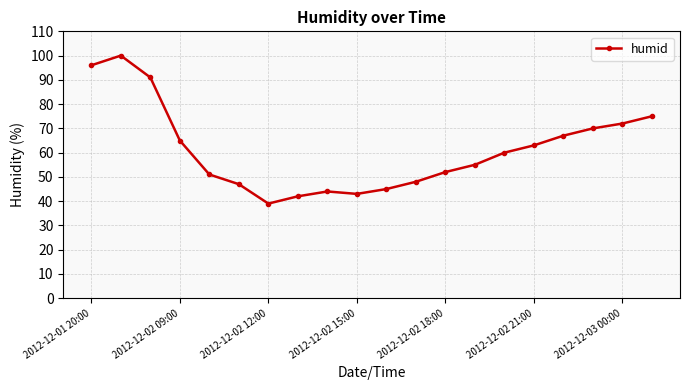

Reading left to right, list all the values displayed in this chart.

96	100	91	65	51	47	39	42	44	43	45	48	52	55	60	63	67	70	72	75